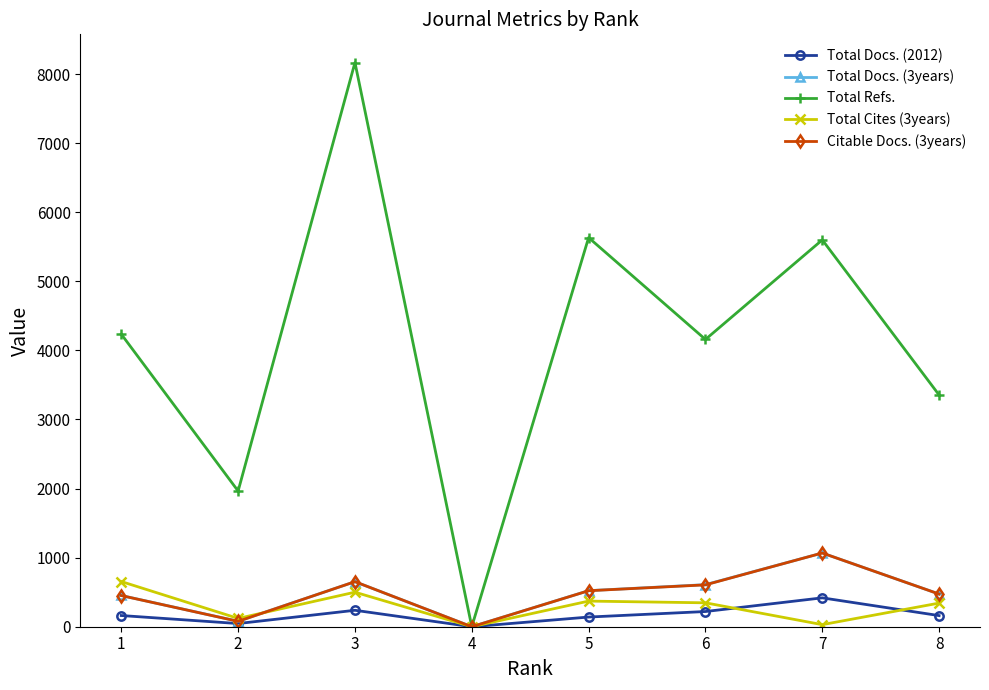

Does the chart display data point markers on the line(s)?

Yes